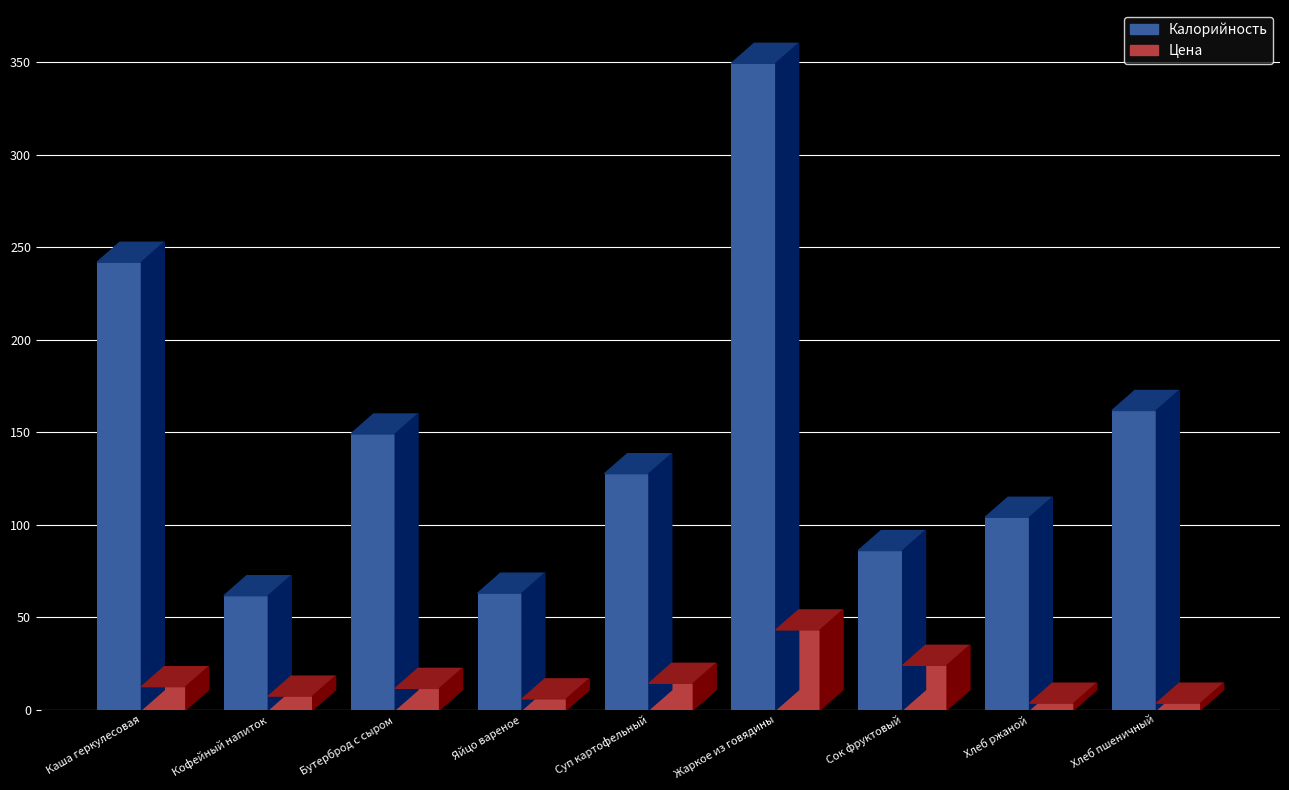

What is the label of the 6th bar from the left?

Жаркое из говядины